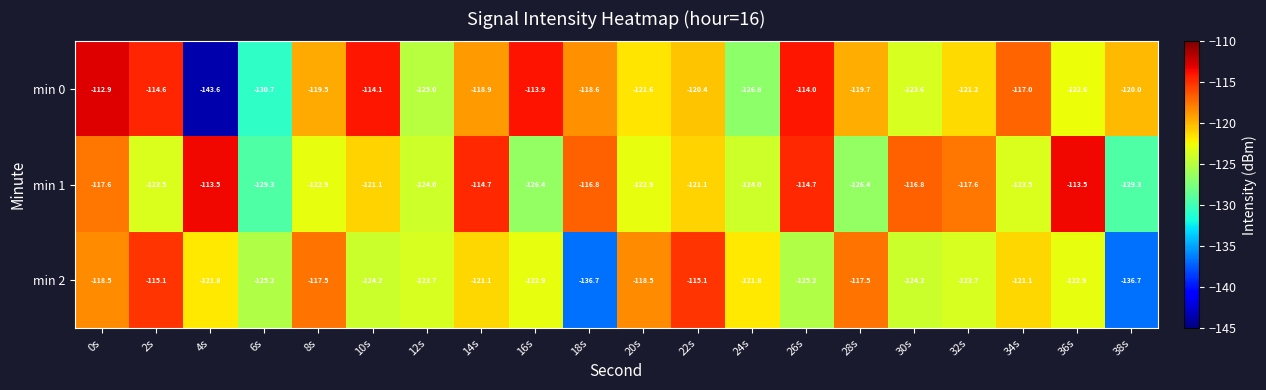

Is it true that min 0 equals -121.2 at 32s?

True